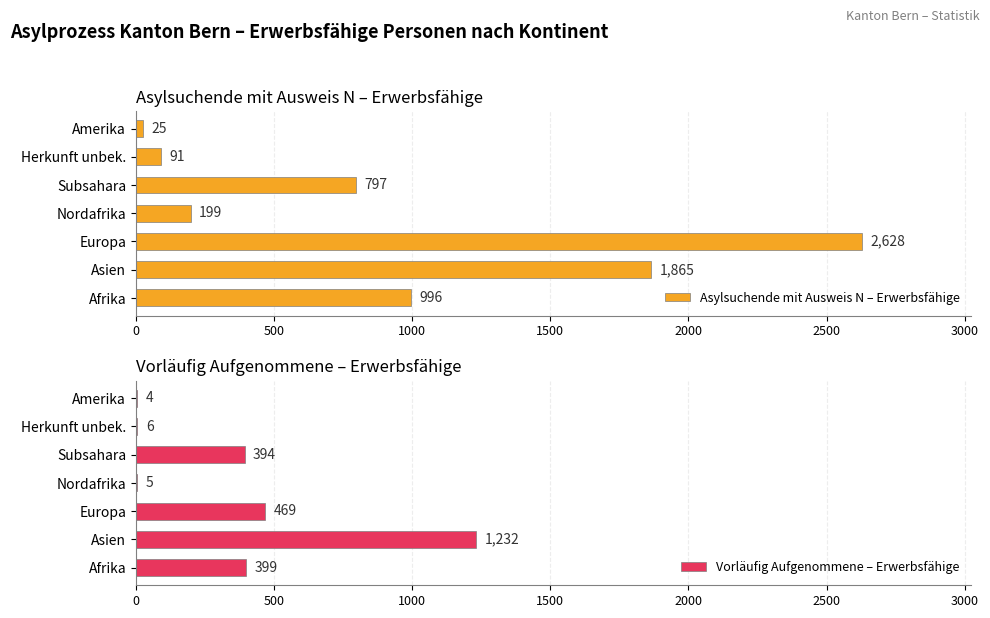

The value of Asylsuchende mit Ausweis N – Erwerbsfähige at Europa is 894. True or false?

False